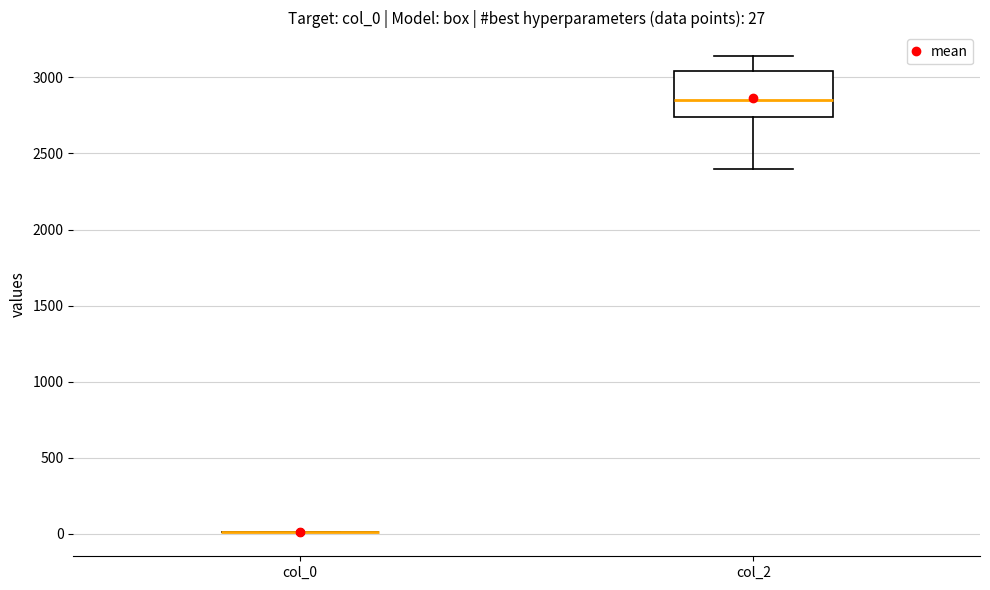

Which box is the tallest, from its lower edge to its upper edge?

col_2